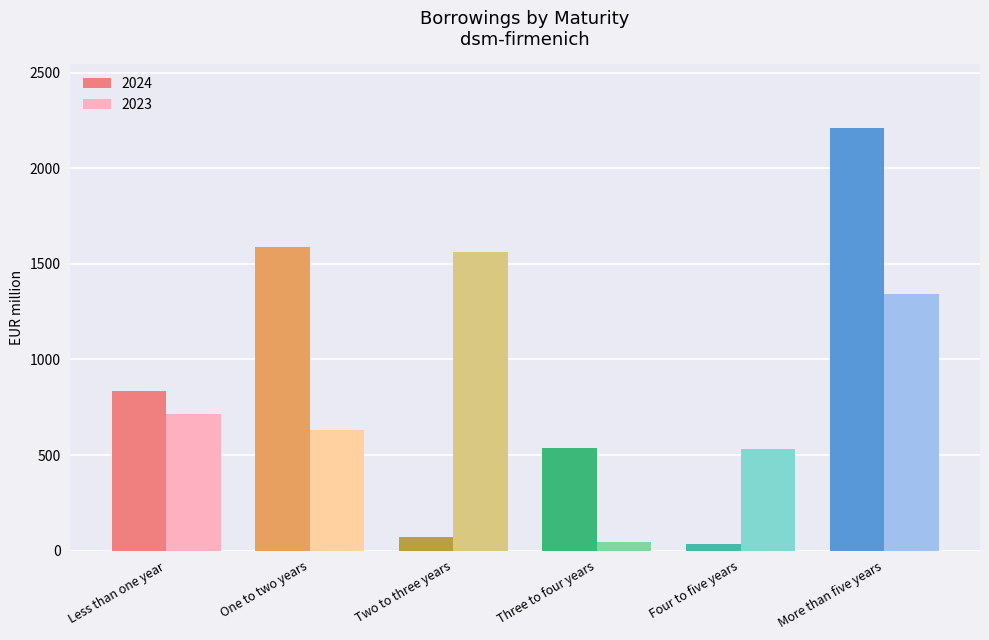

List the series in order of their overall mean, highest first.

2024, 2023